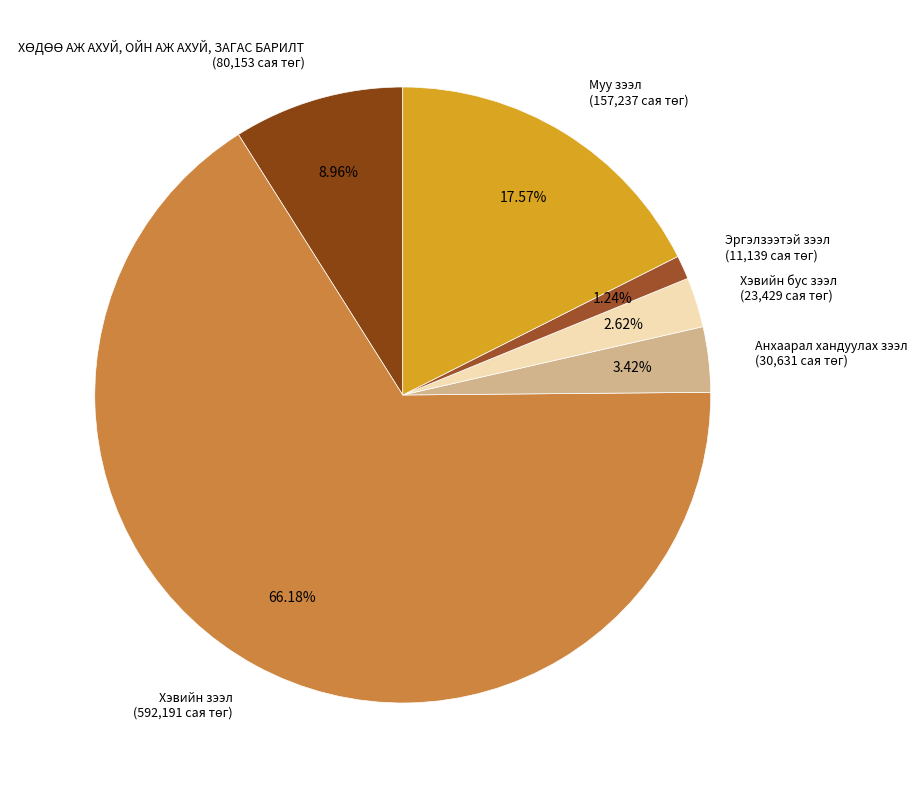

Which category has the smallest portion of the pie?

Эргэлзээтэй зээл